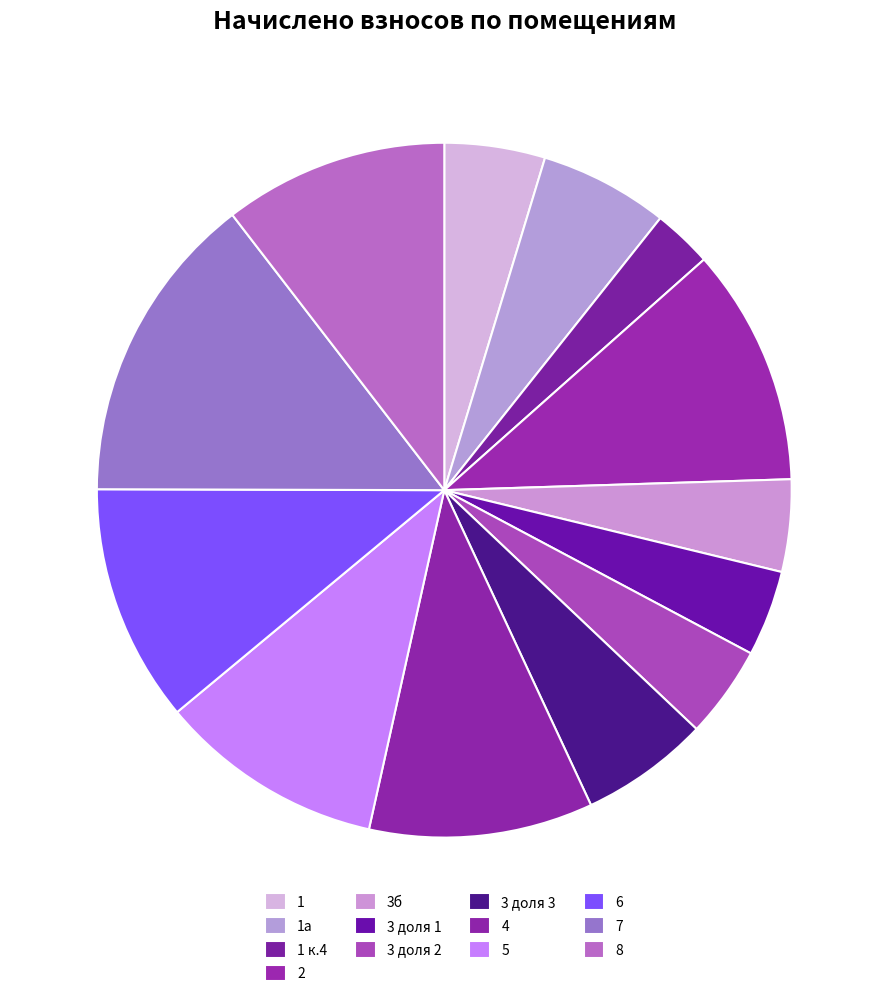

What is the ratio of the value at 3 доля 3 to the value at 6?

0.5